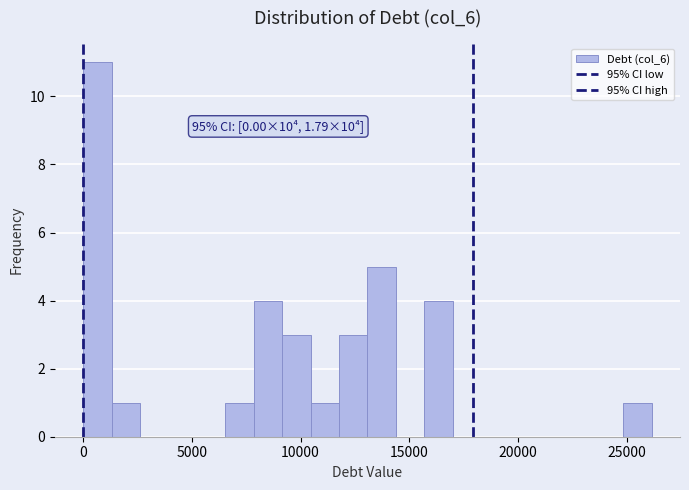

Read against the x-axis, roughly where is the centre of the tallest bar?

500